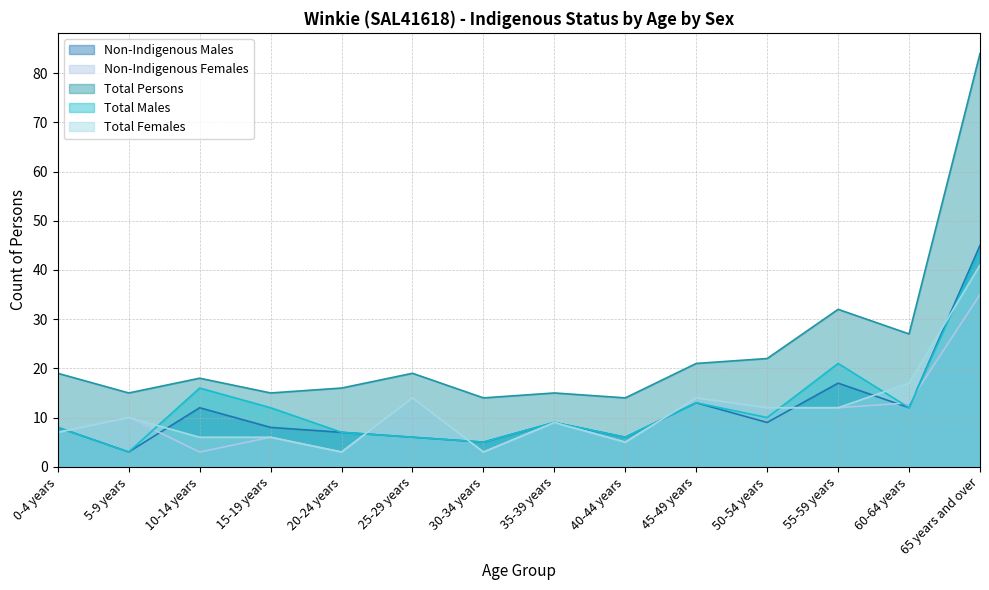

Rank the categories by Total Persons value from lowest to highest.

30-34 years, 40-44 years, 5-9 years, 15-19 years, 35-39 years, 20-24 years, 10-14 years, 0-4 years, 25-29 years, 45-49 years, 50-54 years, 60-64 years, 55-59 years, 65 years and over